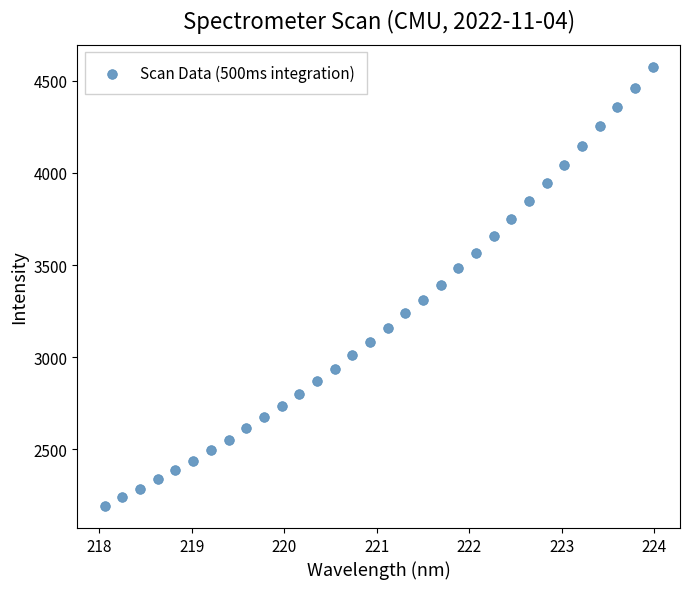

What is the range of X values (max minus min)?

5.9